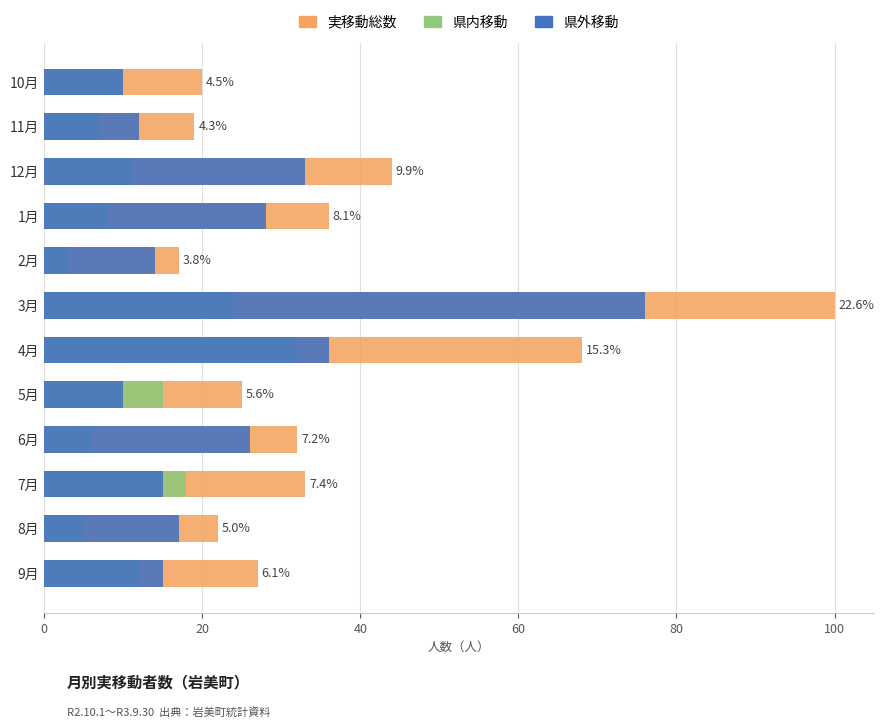

How many values in the 実移動総数 series exceed 32?

5